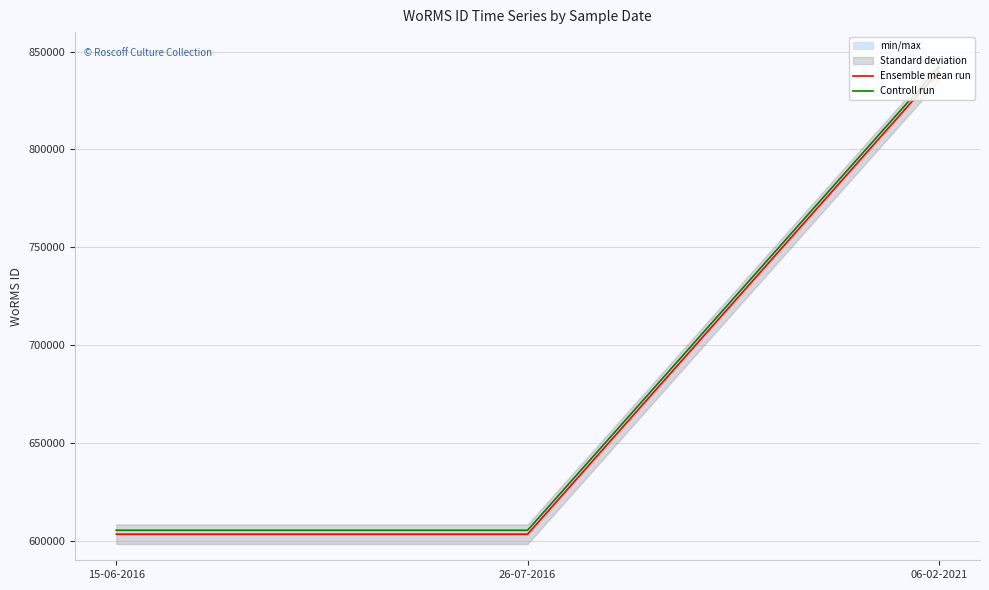

What is the label of the 2nd point from the left?

26-07-2016